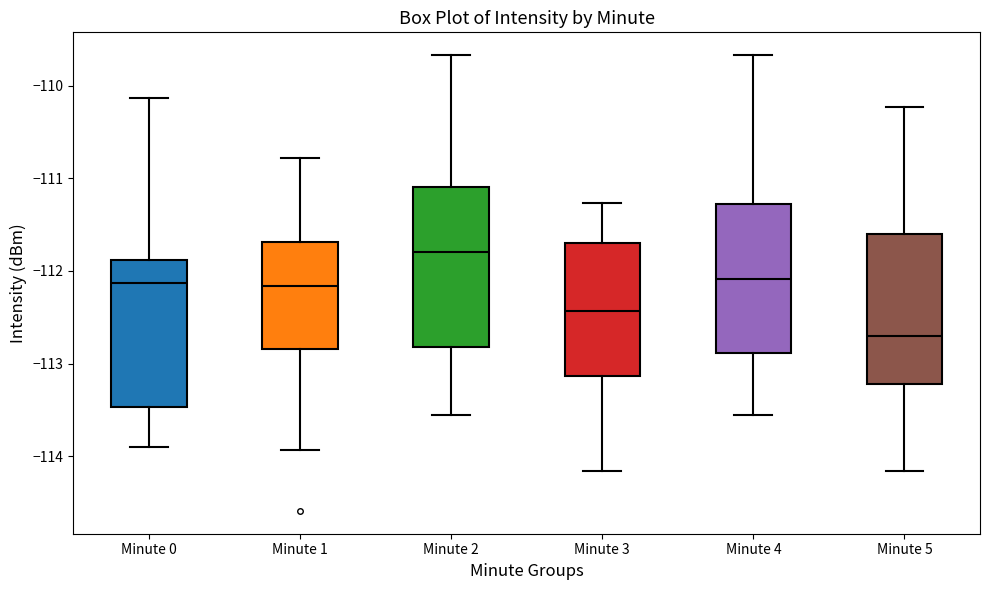

Where is the lower edge of the box for Minute 3 on the y-axis? The values are not printed on the chart, so give them approximately, as read against the axis.

-113.1